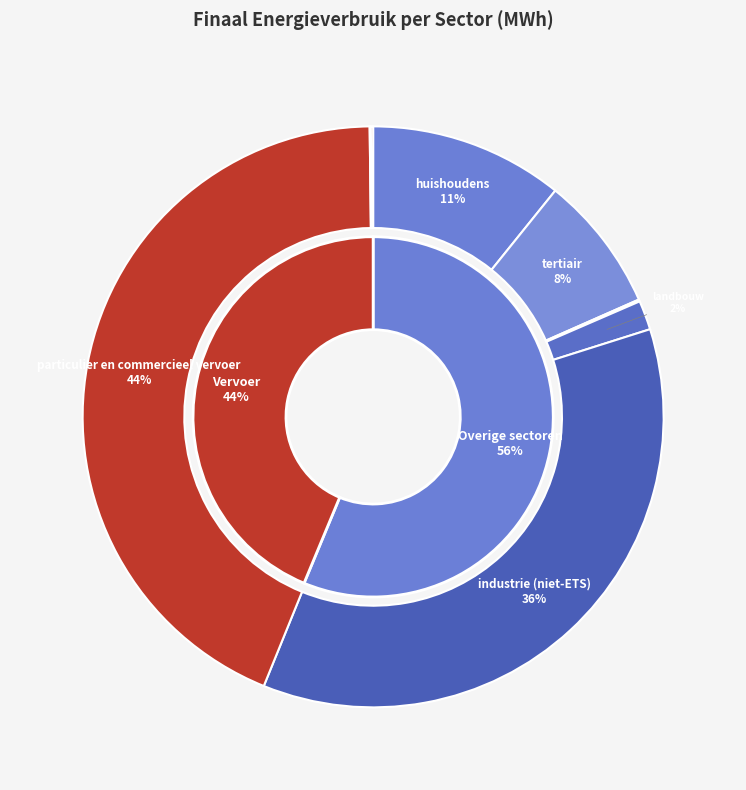

Rank the categories by value from highest to lowest.

particulier en commercieel vervoer, industrie (niet-ETS), huishoudens, tertiair, landbouw, niet toegekend, openbare verlichting, openbaar vervoer